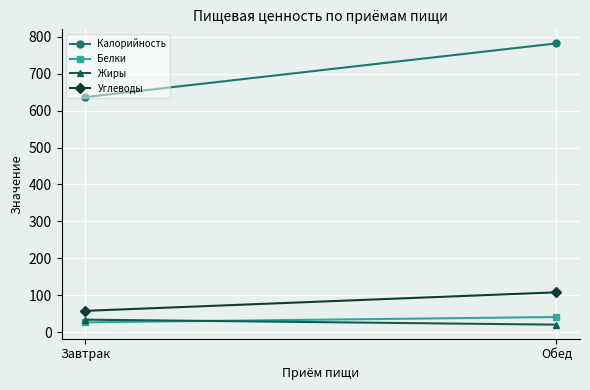

True or false: Калорийность has a value of 1084.2 at Обед.

False